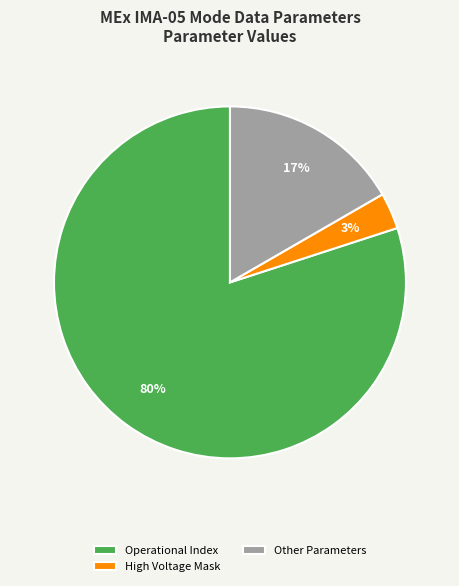

Rank the categories by value from highest to lowest.

Operational Index, Other Parameters, High Voltage Mask